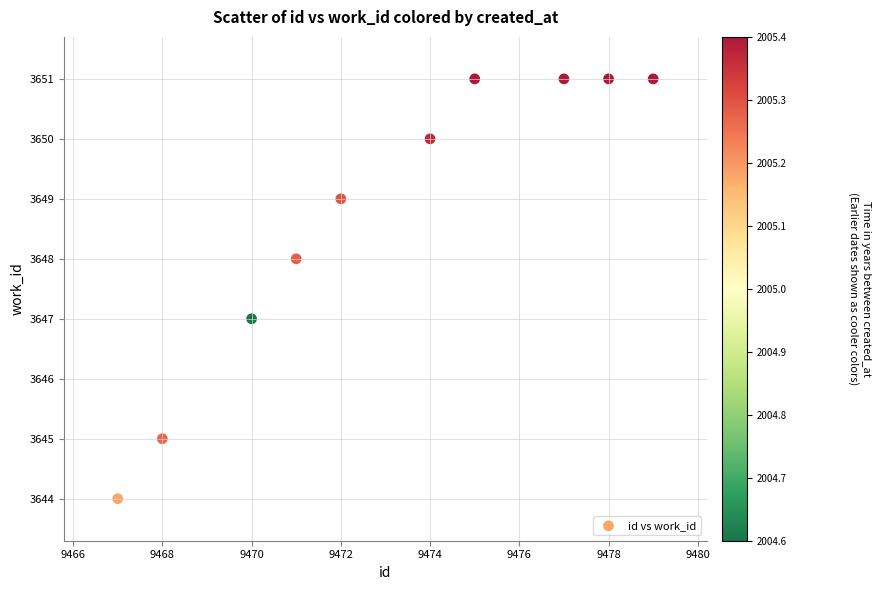

What is the average Y value?

3649